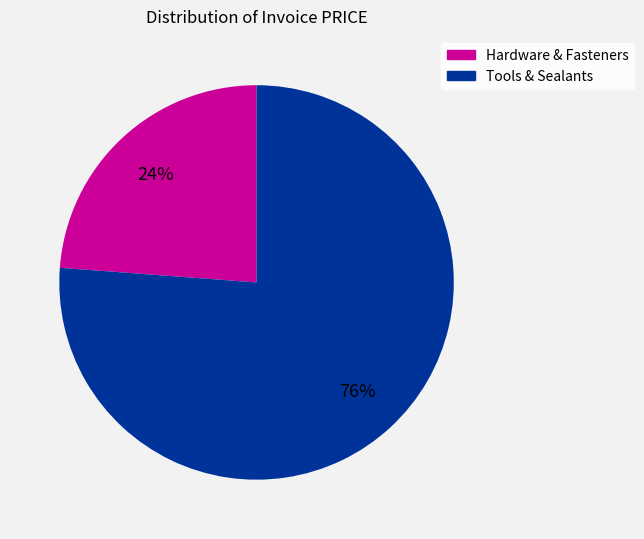

Is there any slice that represents more than half of the pie?

Yes